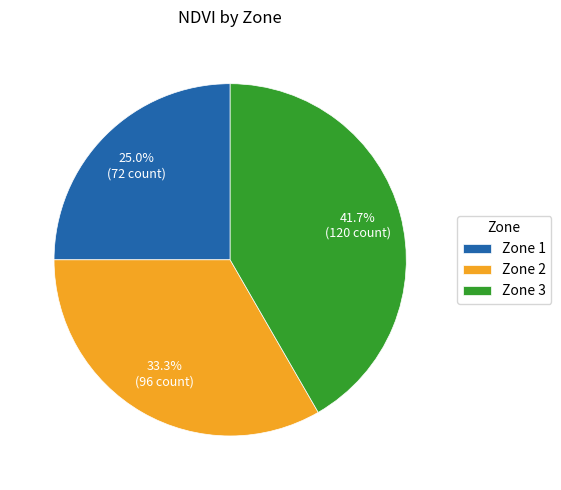

Rank the categories by value from highest to lowest.

Zone 3, Zone 2, Zone 1